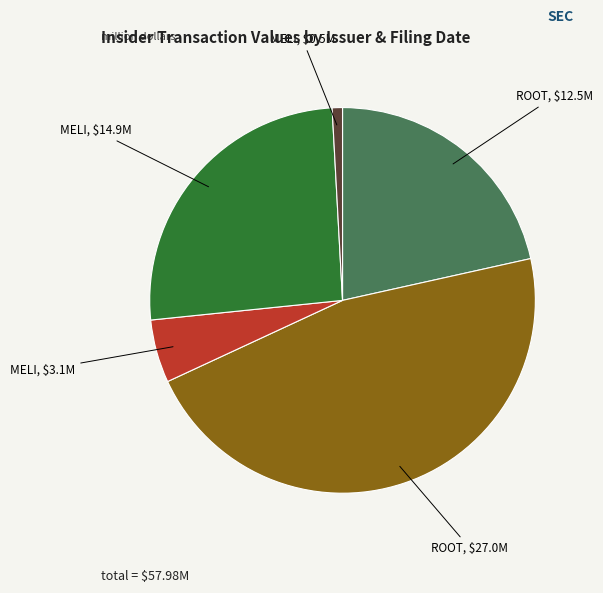

Does ROOT, $27.0M represent more than half of the total?

No